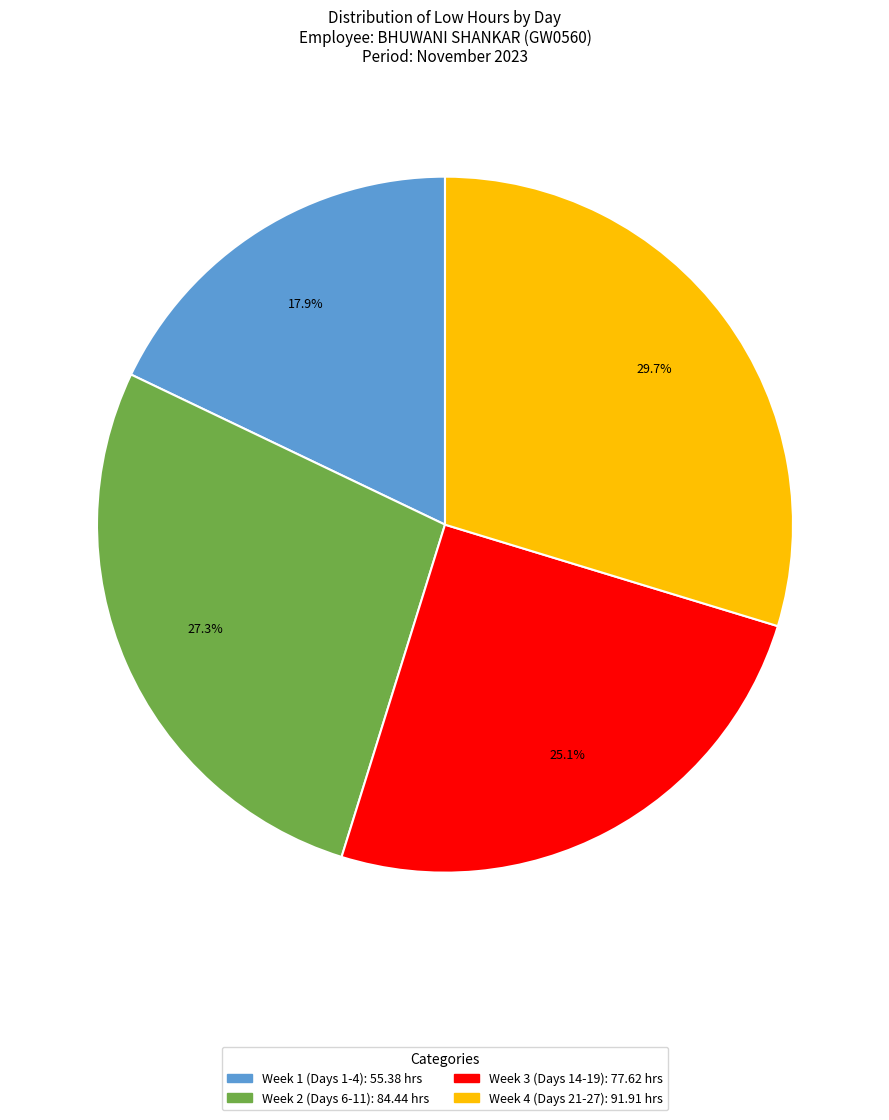

Count the number of slices in the pie.

4